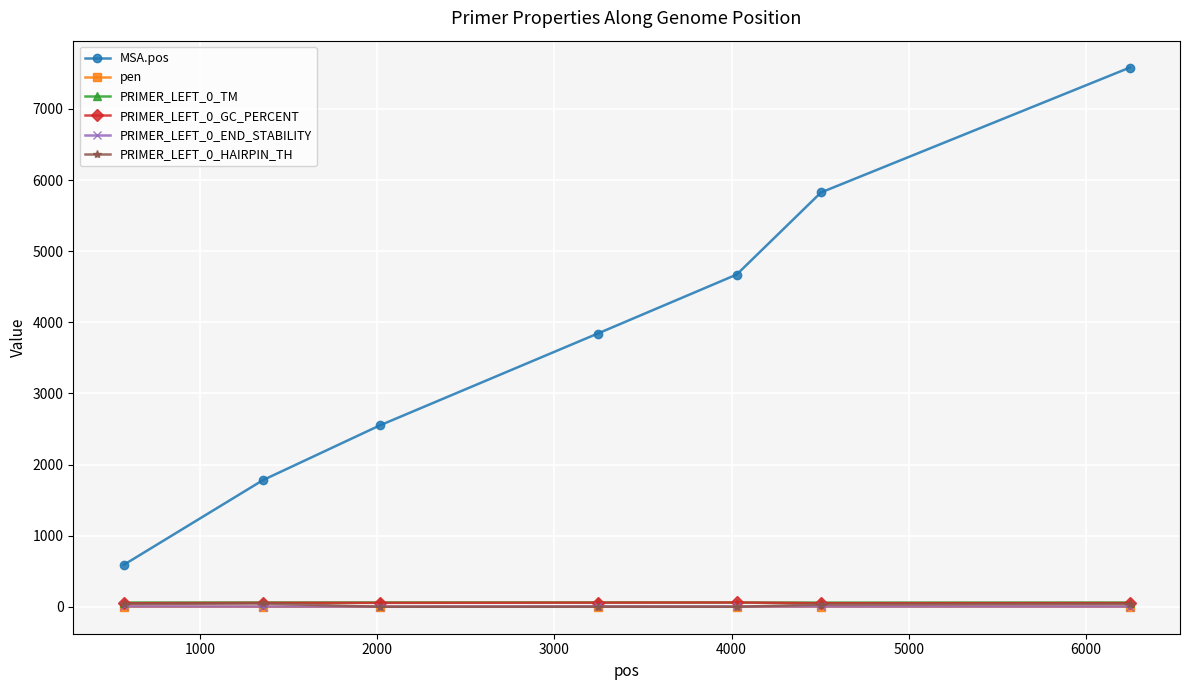

True or false: MSA.pos has more than 1 points higher than both neighbors.

False